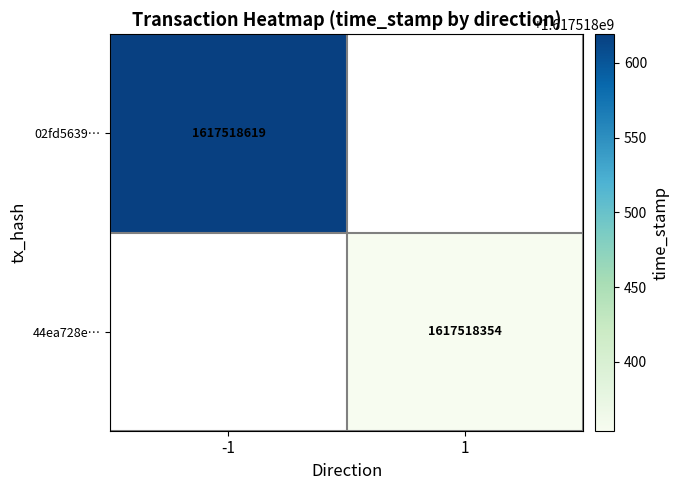

List the series in order of their peak value, highest first.

02fd5639b70ce77a378ce4ec411ce3a6d873415, 44ea728e402a7463cb5ace420995b09007cd7bb